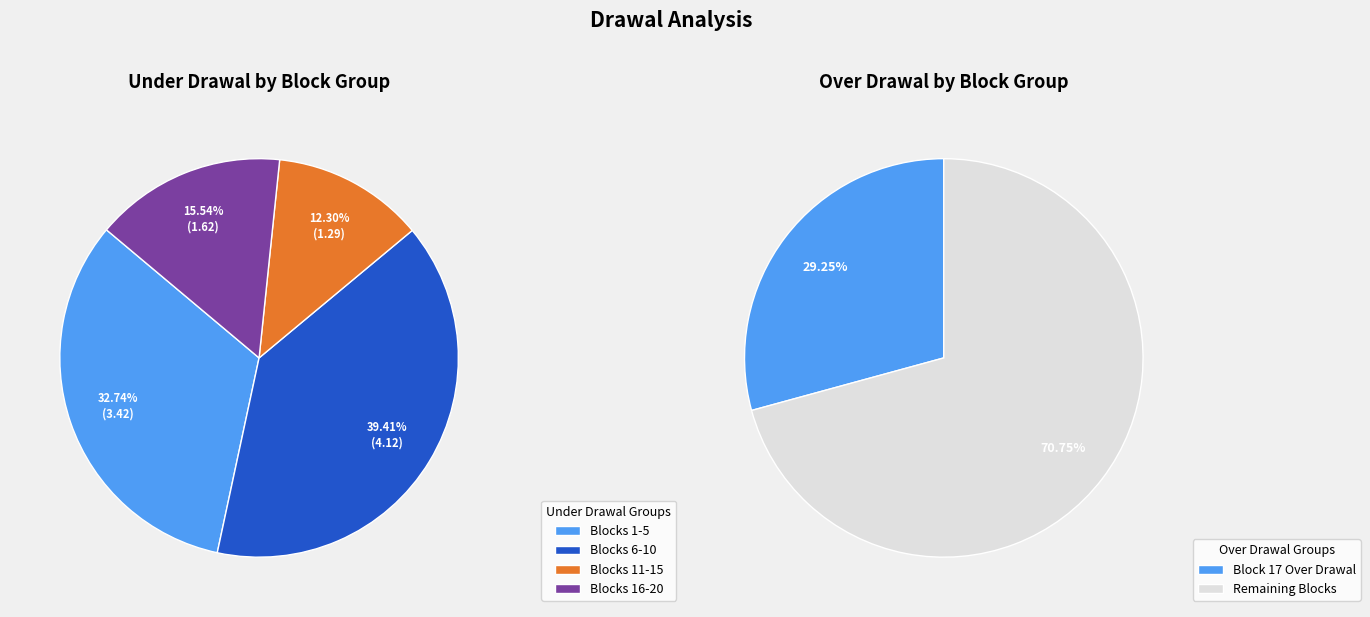

Is the sum of Block 16 and Block 15 greater than half?

No